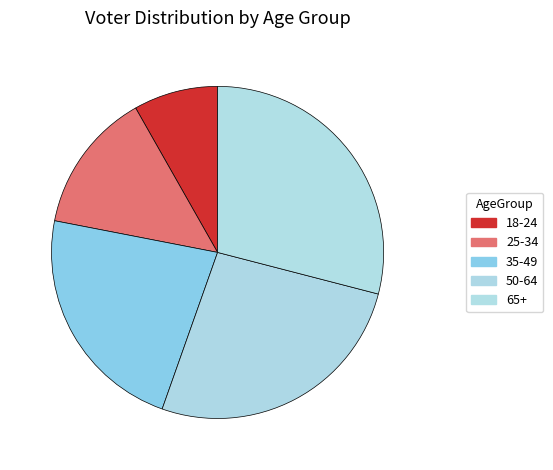

How many segments does this pie chart have?

5